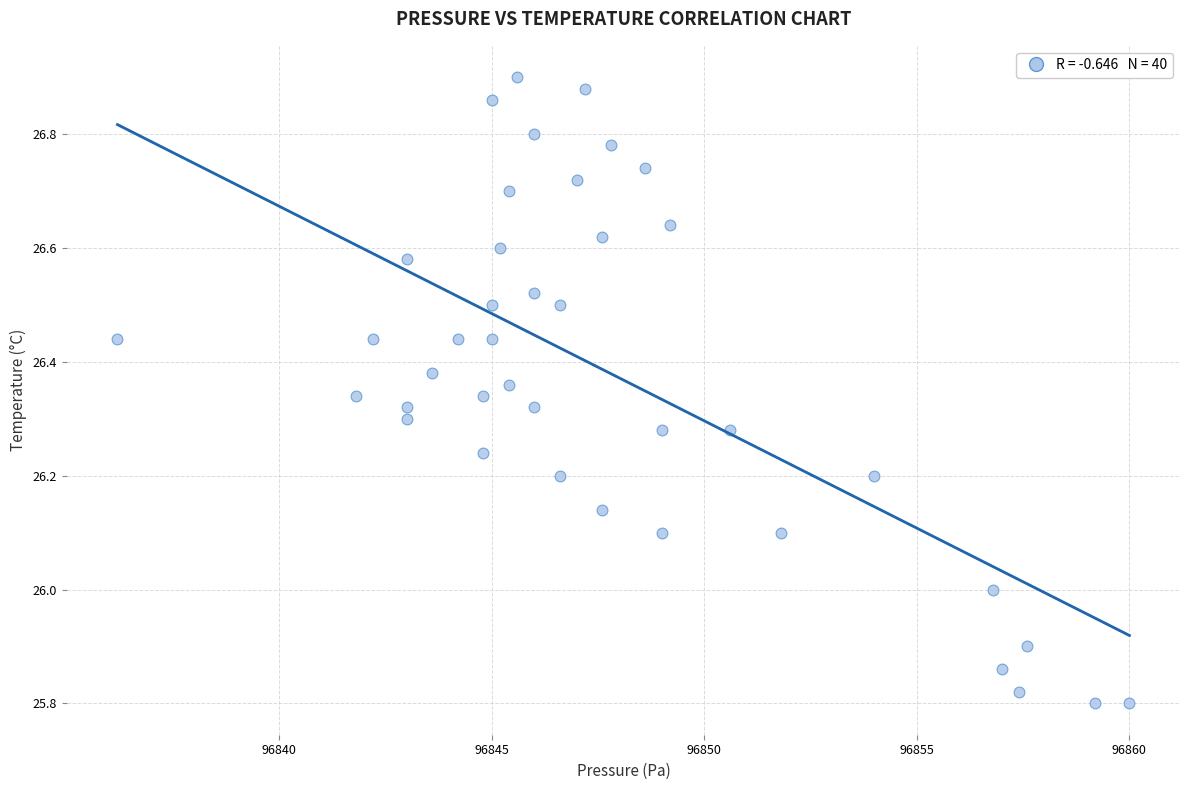

What is the range of Y values (max minus min)?

1.1